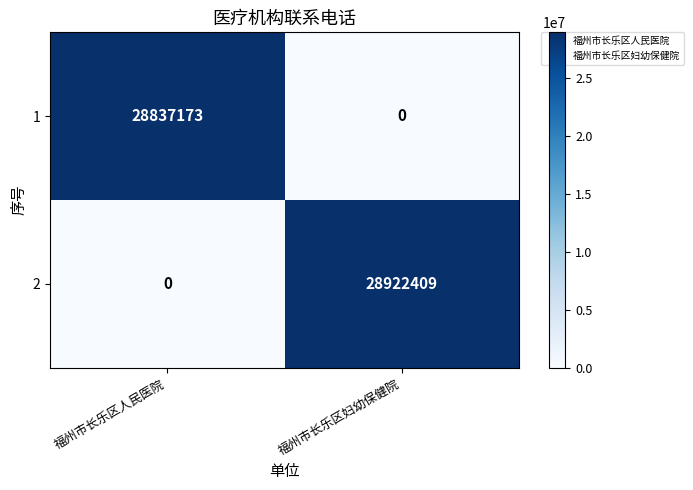

Reading right to left, list all the values displayed in this chart.

1: 福州市长乐区妇幼保健院=0	福州市长乐区人民医院=28837173
2: 福州市长乐区妇幼保健院=28922409	福州市长乐区人民医院=0